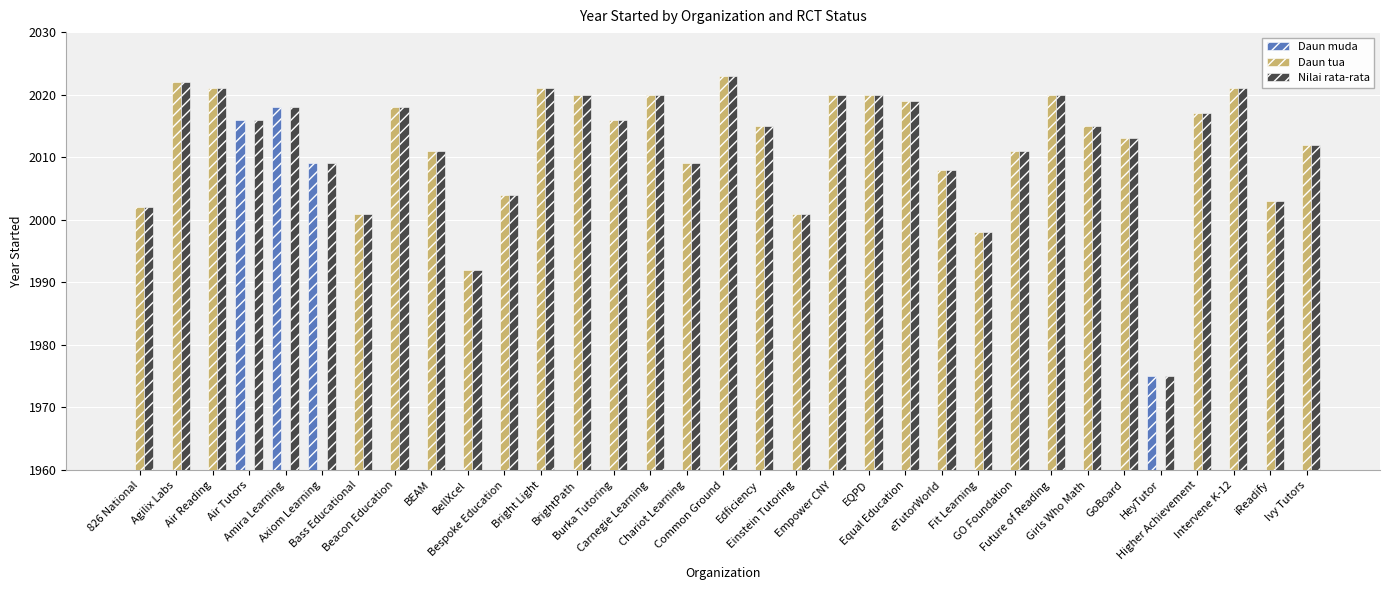

Reading left to right, list all the values displayed in this chart.

Daun muda: 0	0	0	2016	2018	2009	0	0	0	0	0	0	0	0	0	0	0	0	0	0	0	0	0	0	0	0	0	0	1975	0	0	0	0
Daun tua: 2002	2022	2021	0	0	0	2001	2018	2011	1992	2004	2021	2020	2016	2020	2009	2023	2015	2001	2020	2020	2019	2008	1998	2011	2020	2015	2013	0	2017	2021	2003	2012
Nilai rata-rata: 2002	2022	2021	2016	2018	2009	2001	2018	2011	1992	2004	2021	2020	2016	2020	2009	2023	2015	2001	2020	2020	2019	2008	1998	2011	2020	2015	2013	1975	2017	2021	2003	2012